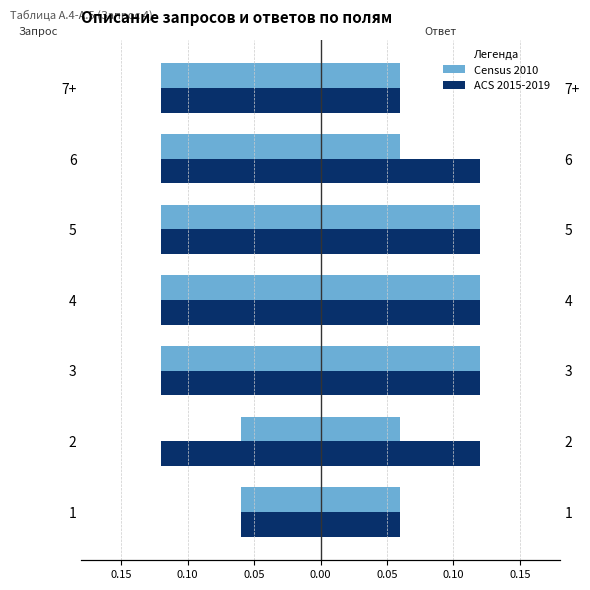

What are all the series names shown in the legend?

Census 2010, ACS 2015-2019